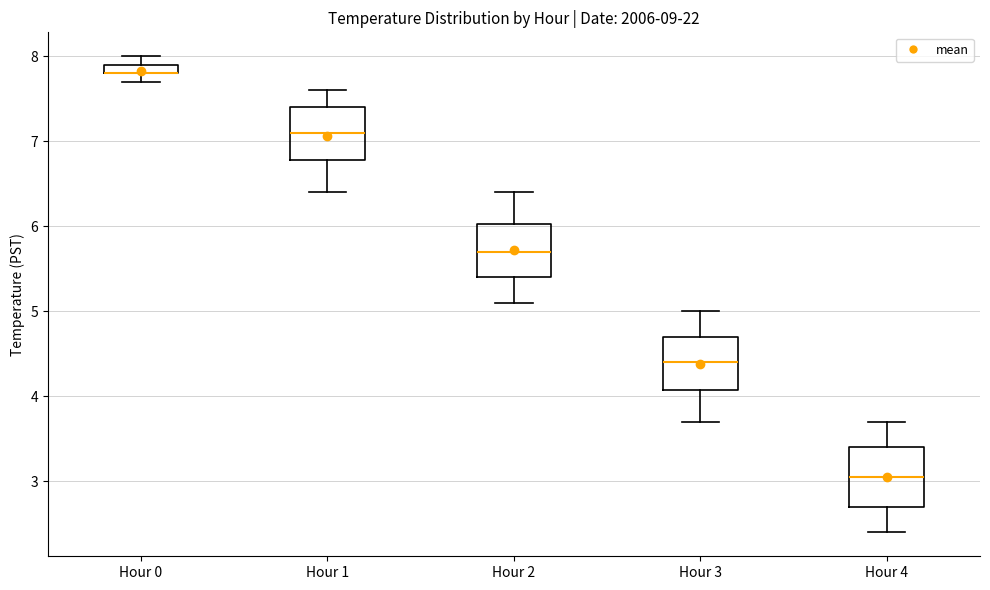

Where does the lower whisker of the box for Hour 2 end on the y-axis? The values are not printed on the chart, so give them approximately, as read against the axis.

5.1